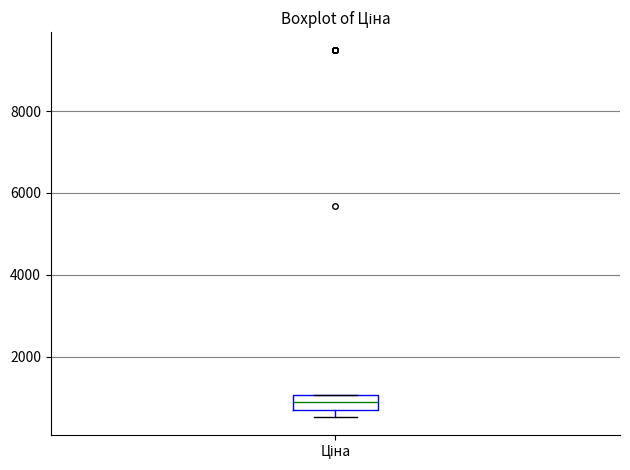

Where is the upper edge of the box for Ціна on the y-axis? The values are not printed on the chart, so give them approximately, as read against the axis.

1000